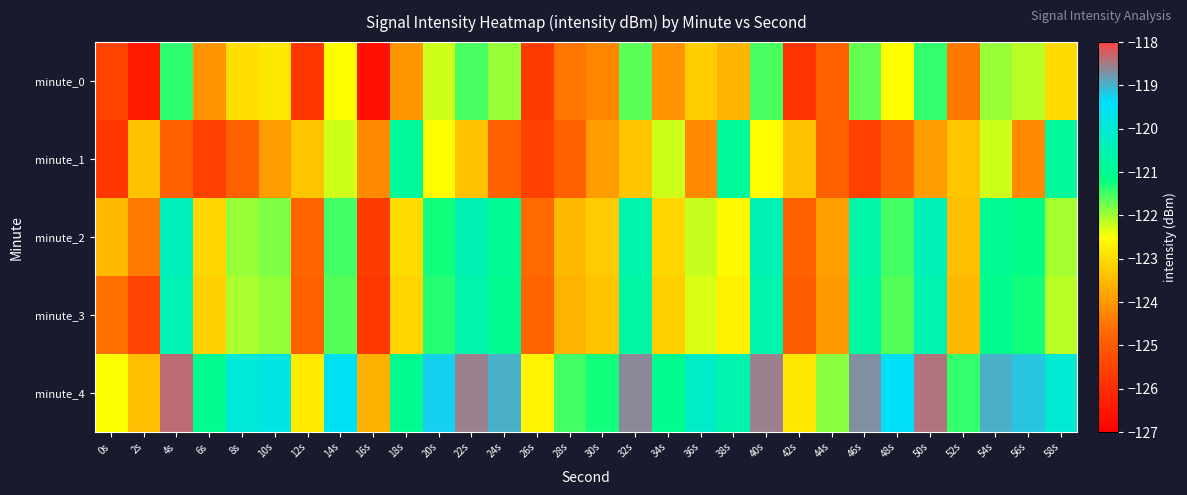

List the series in order of their peak value, highest first.

minute_4, minute_2, minute_3, minute_1, minute_0